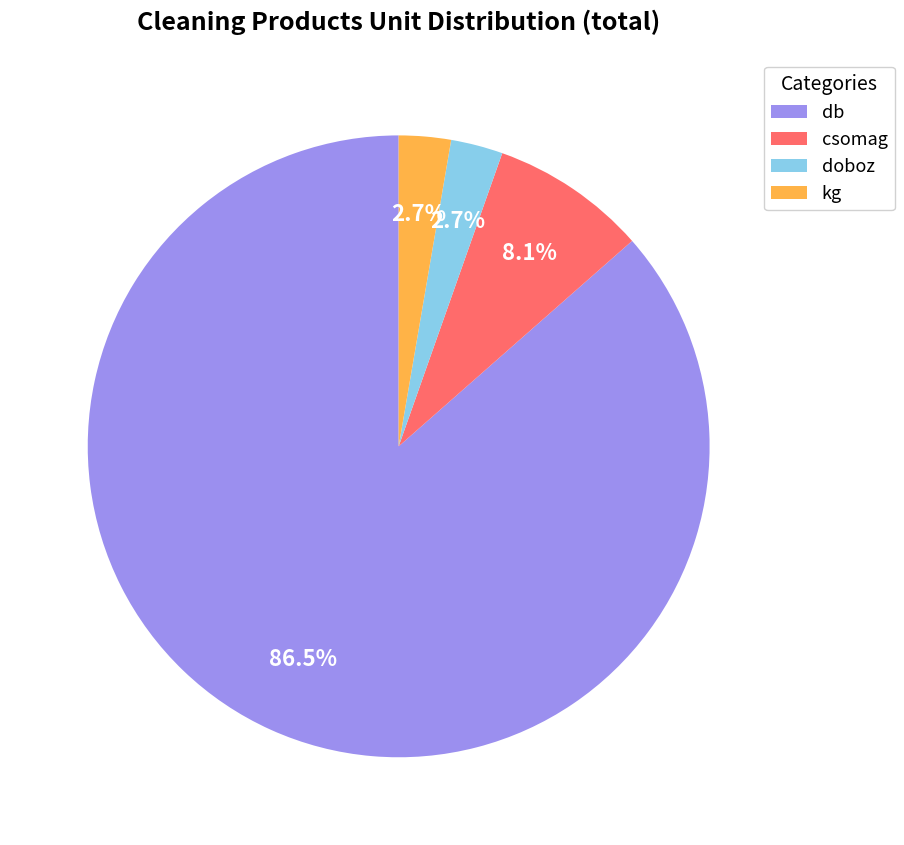

Is there any slice that represents more than half of the pie?

Yes